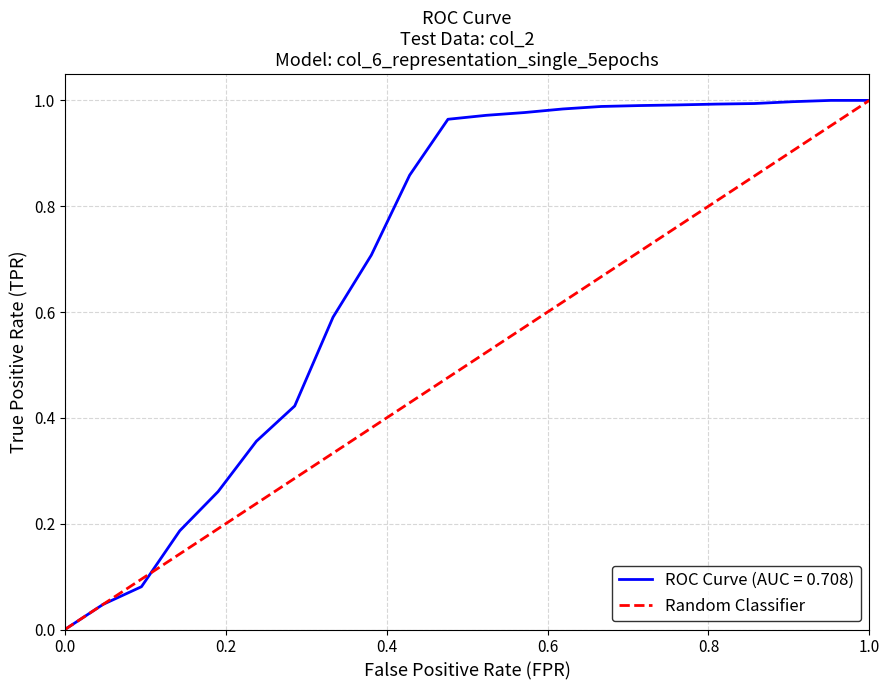

The value of ROC Curve (AUC = 0.708) at 1.0 is 0.4. True or false?

False